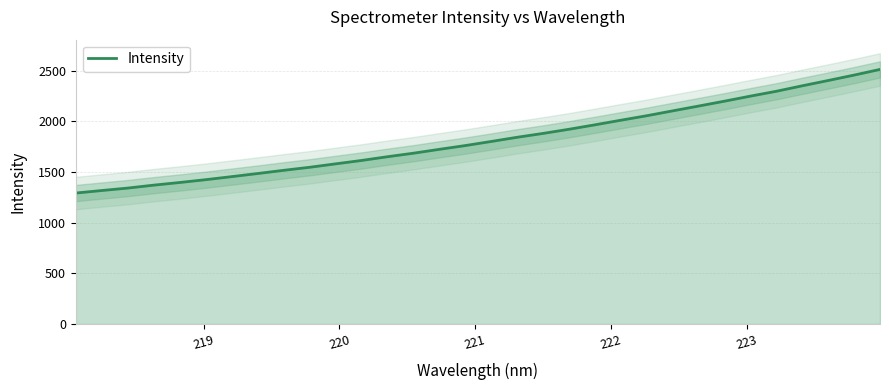

True or false: there are more than 0 points higher than both neighbors.

False